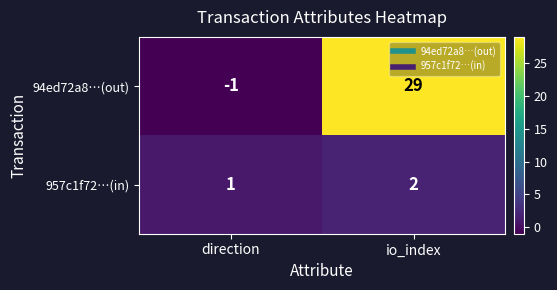

What is the smallest value displayed?

-1